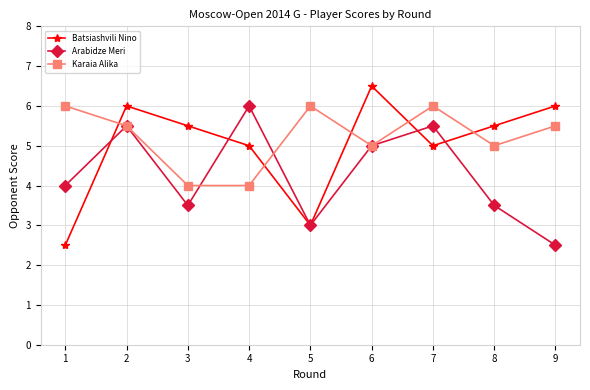

At which category does Arabidze Meri reach its first local valley?

3